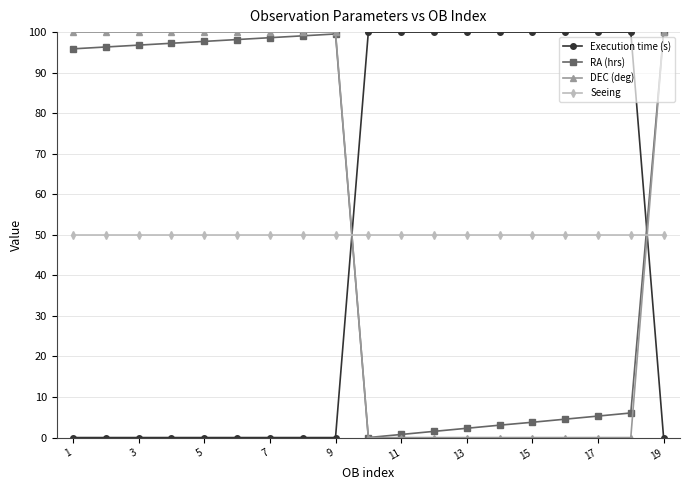

What are all the series names shown in the legend?

Execution time (s), RA (hrs), DEC (deg), Seeing